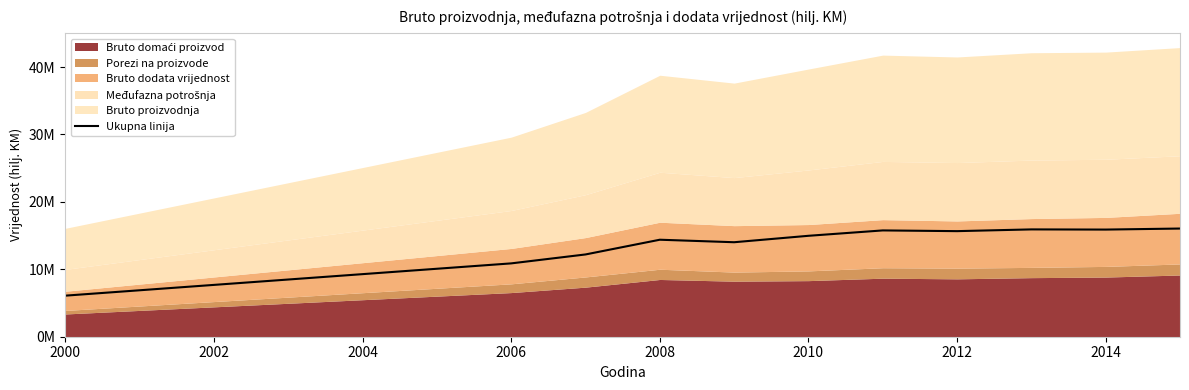

Does the chart have visible grid lines?

No